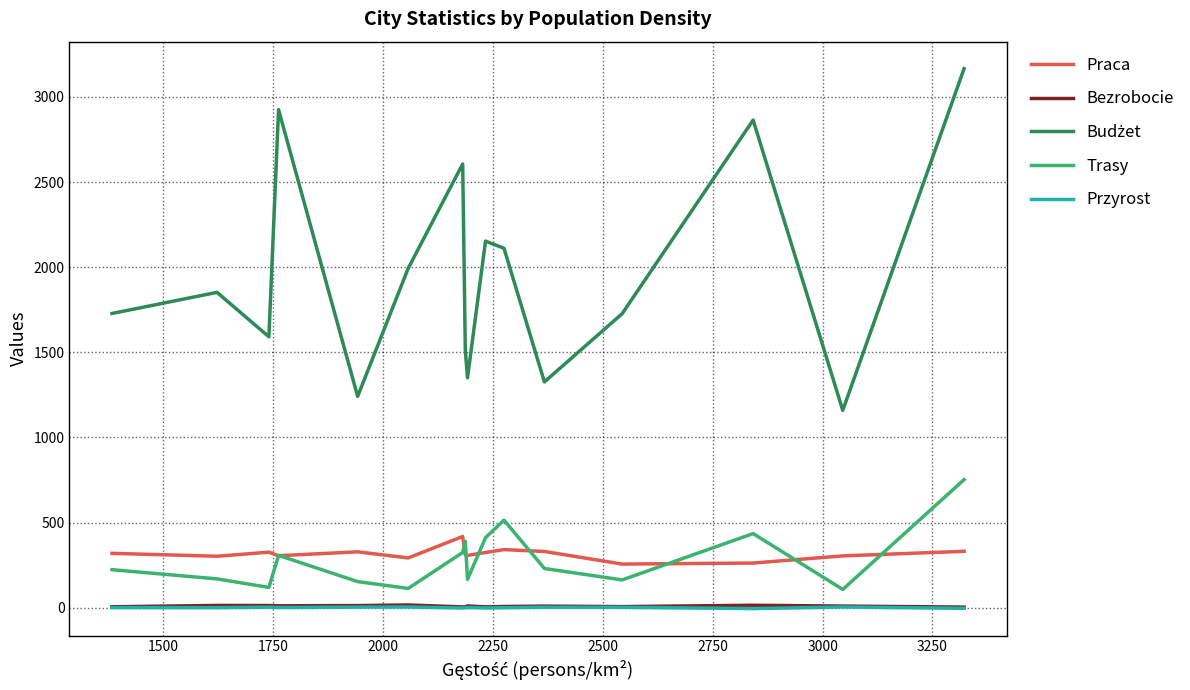

What is the maximum value for Trasy?

752.0